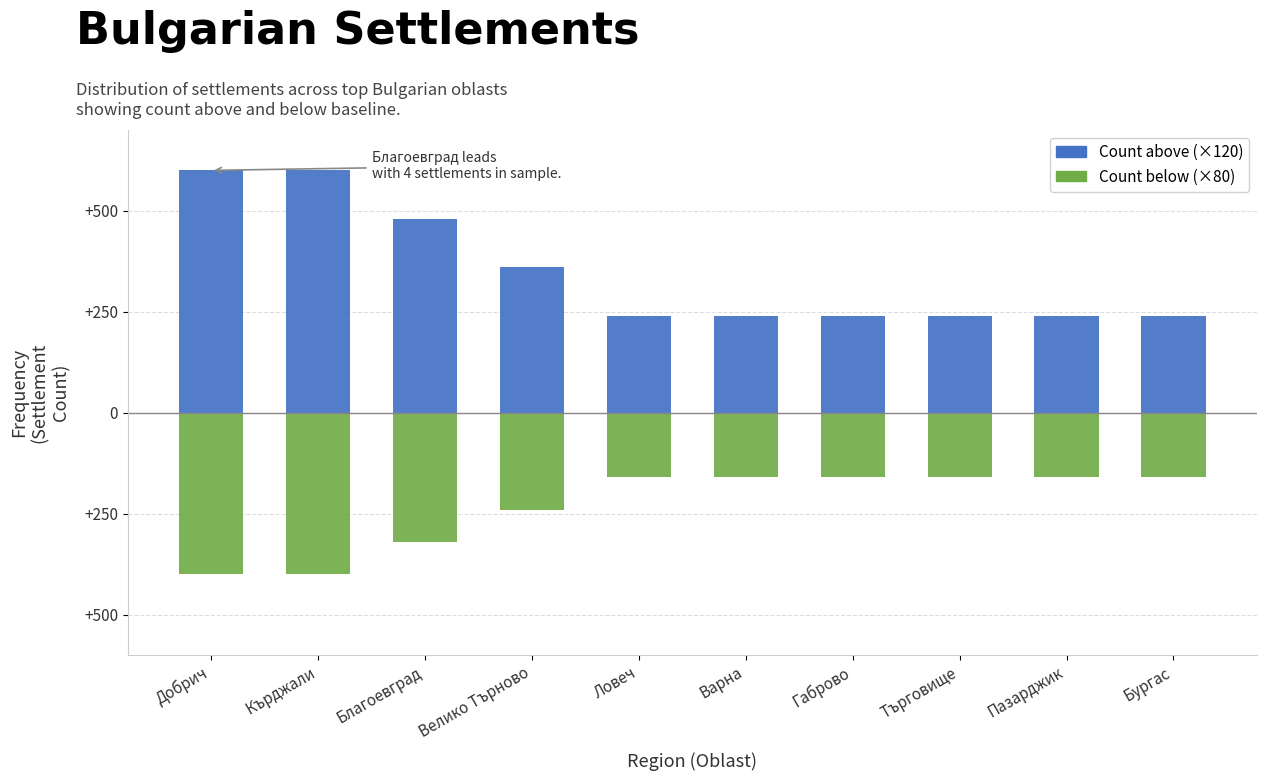

At which label is Settlement Count (×80) — mirrored closest to -280?

Благоевград